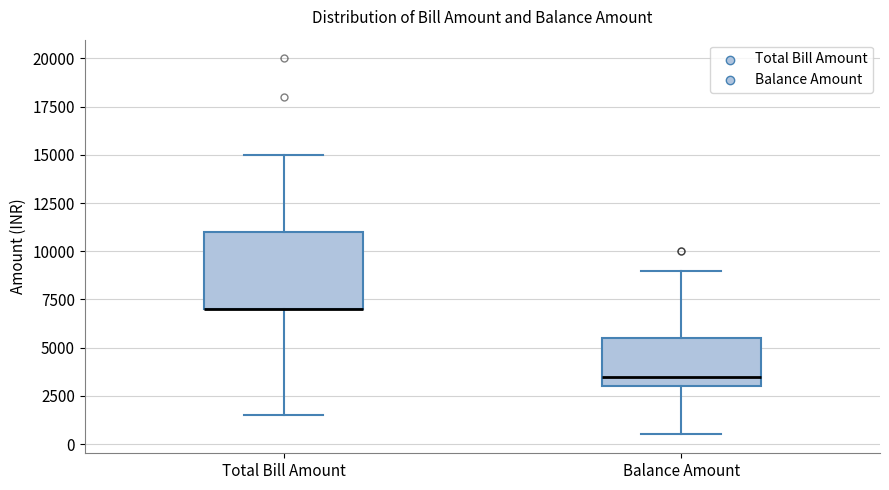

Reading left to right, transcribe this box plot: for each box, give where its median line is, the range the box spans, and where its two whiskers end, as read against the y-axis. The values are not printed on the chart, so give them approximately, as read against the axis.

Total Bill Amount: median 7000 (drawn on the box's lower edge), box 7000 to 11000, whiskers 1500 to 15000
Balance Amount: median 3500, box 3000 to 5500, whiskers 500 to 9000